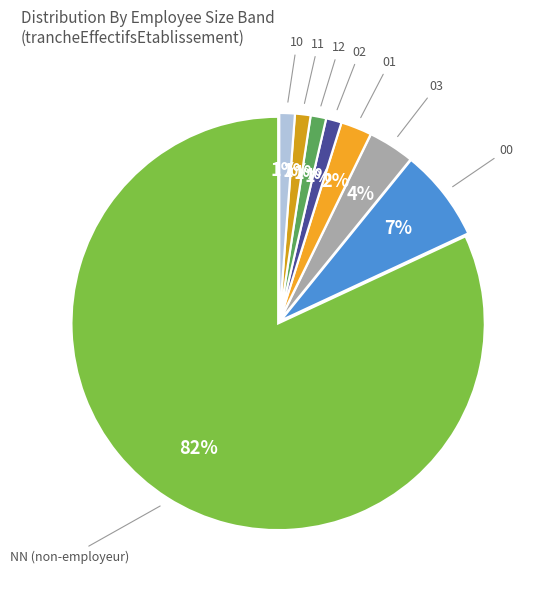

Between 02 and NN (non-employeur), which is larger?

NN (non-employeur)